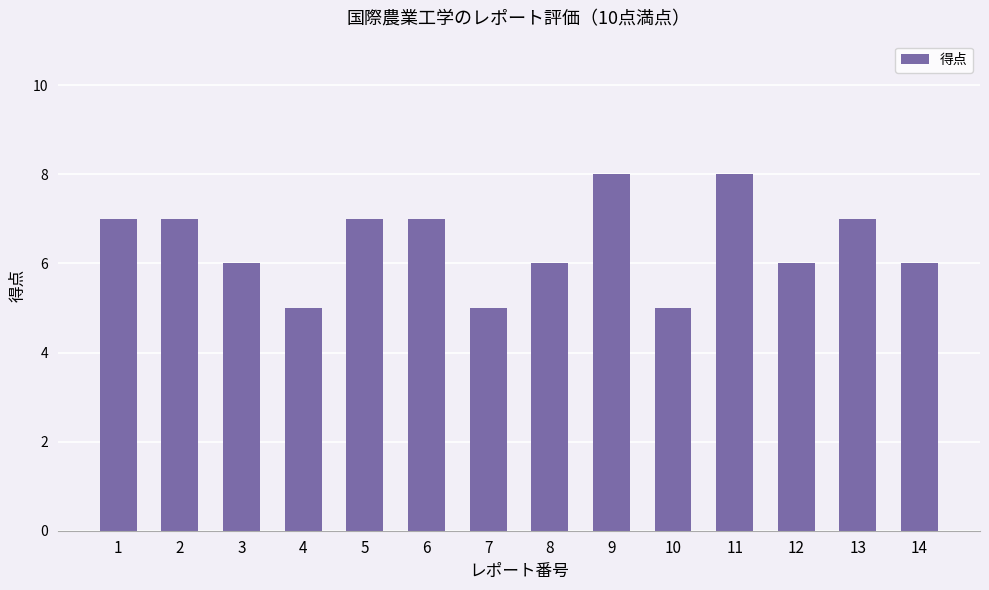

How many bars are there in total?

14